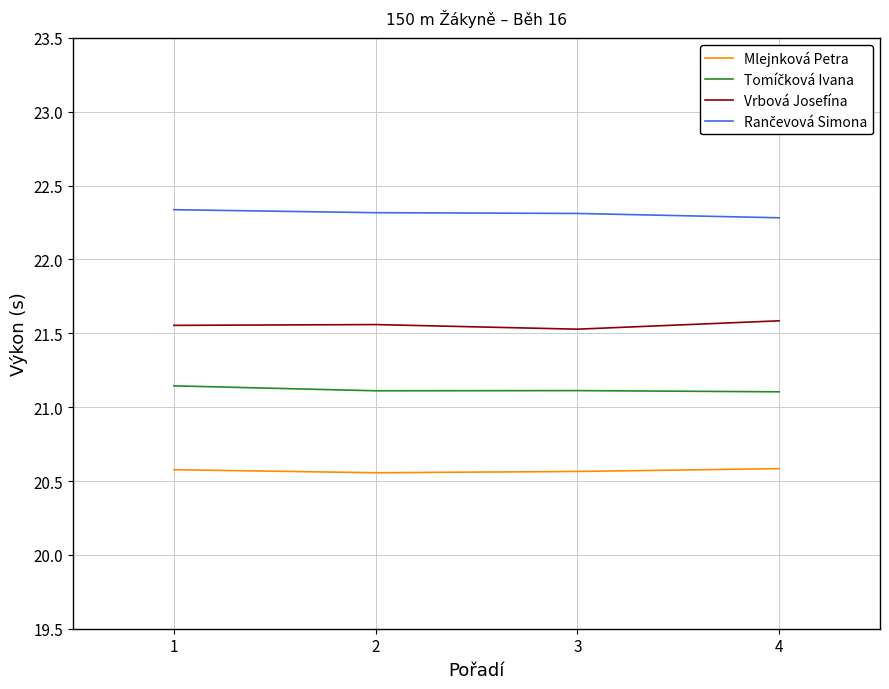

Where is Vrbová Josefína nearest to the value 21?

3